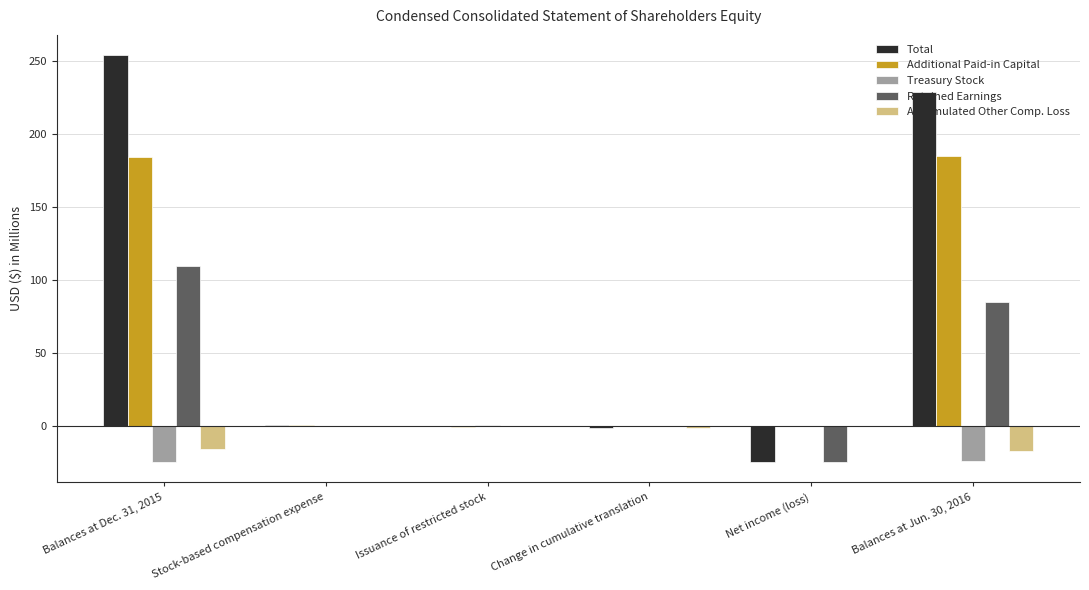

What is the highest value of the Treasury Stock series?

0.4